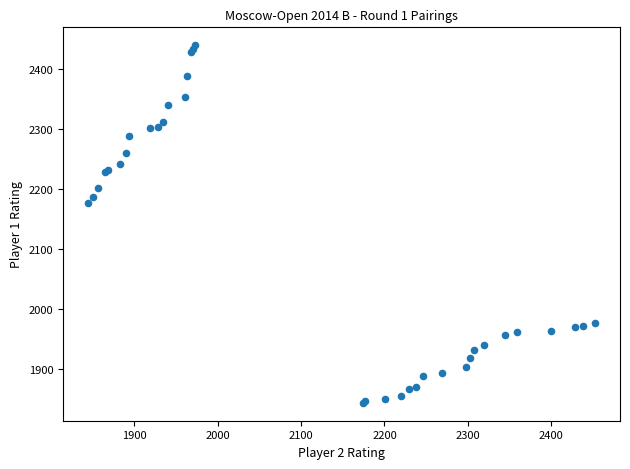

What Y value in the scatter plot is closest to 2141?

2176